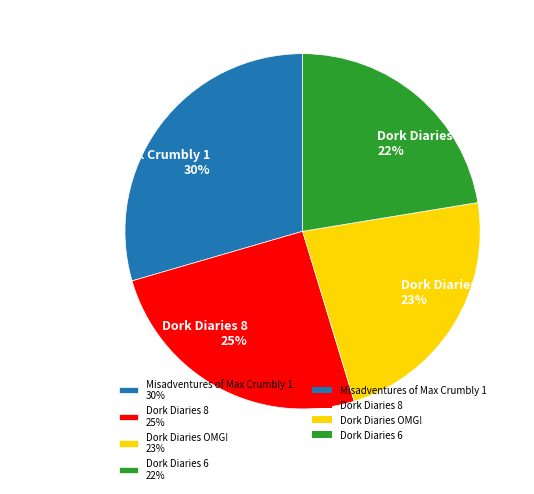

What percentage is the Dork Diaries OMG! 23% slice, to the nearest percent?

23%